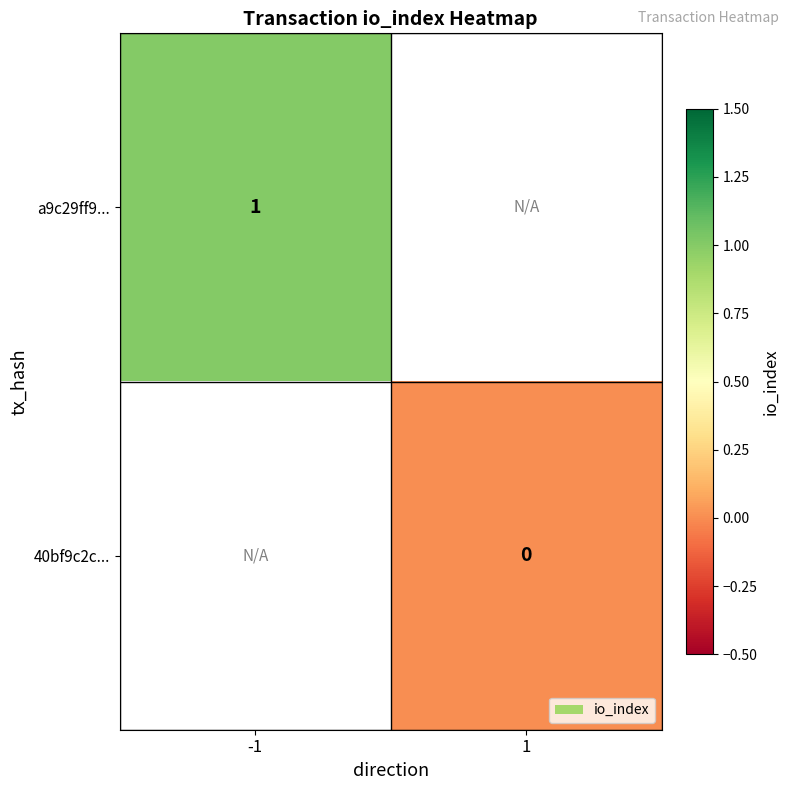

At how many categories does at least one series exceed 0?

1